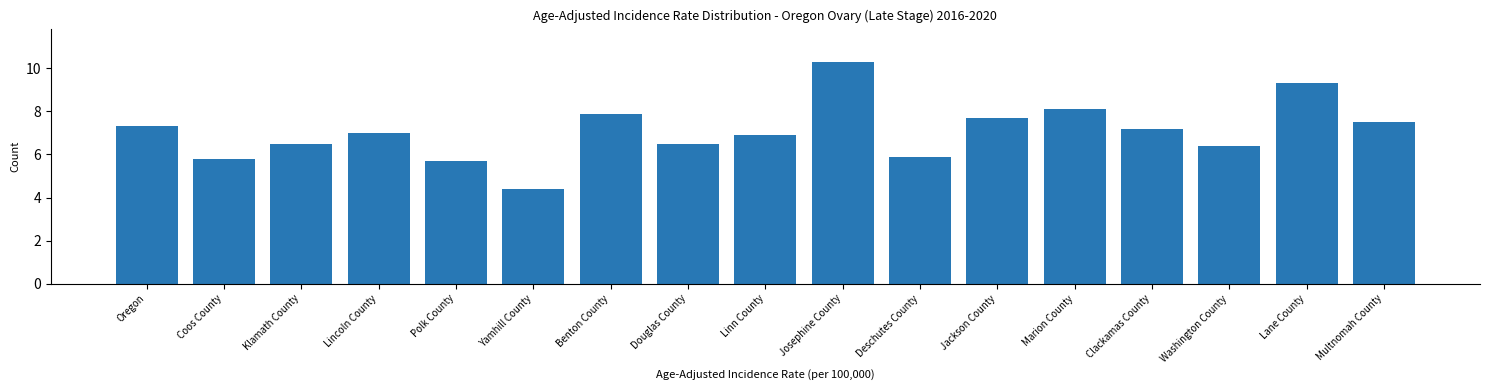

Reading left to right, list all the values displayed in this chart.

7.3	5.8	6.5	7.0	5.7	4.4	7.9	6.5	6.9	10.3	5.9	7.7	8.1	7.2	6.4	9.3	7.5